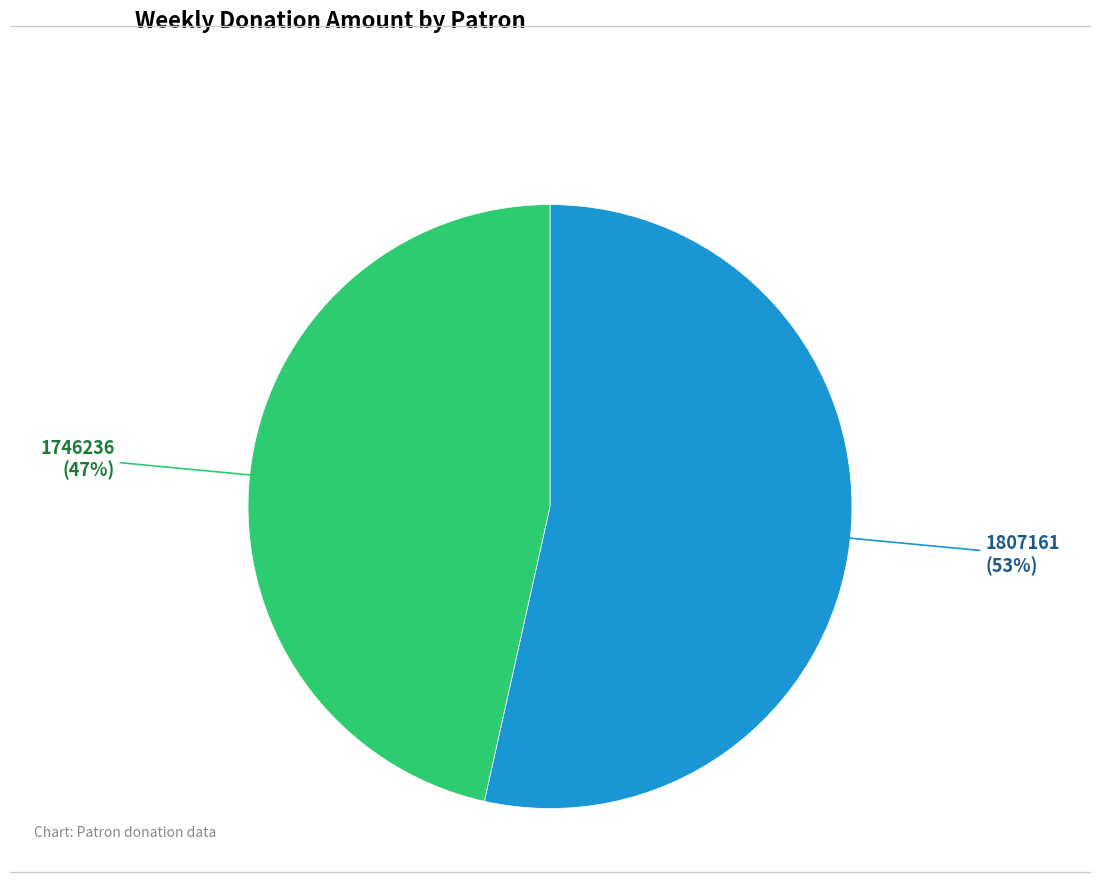

Approximately how many times larger is the value at 1746236 compared to 1807161?

0.9